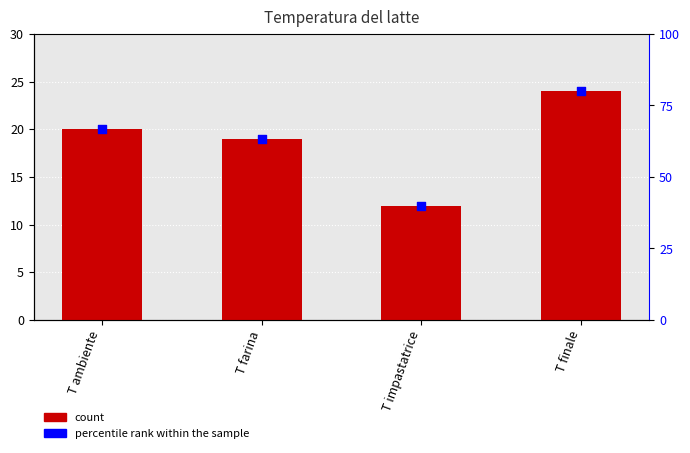

What is the total value across all series at T ambiente?

86.7